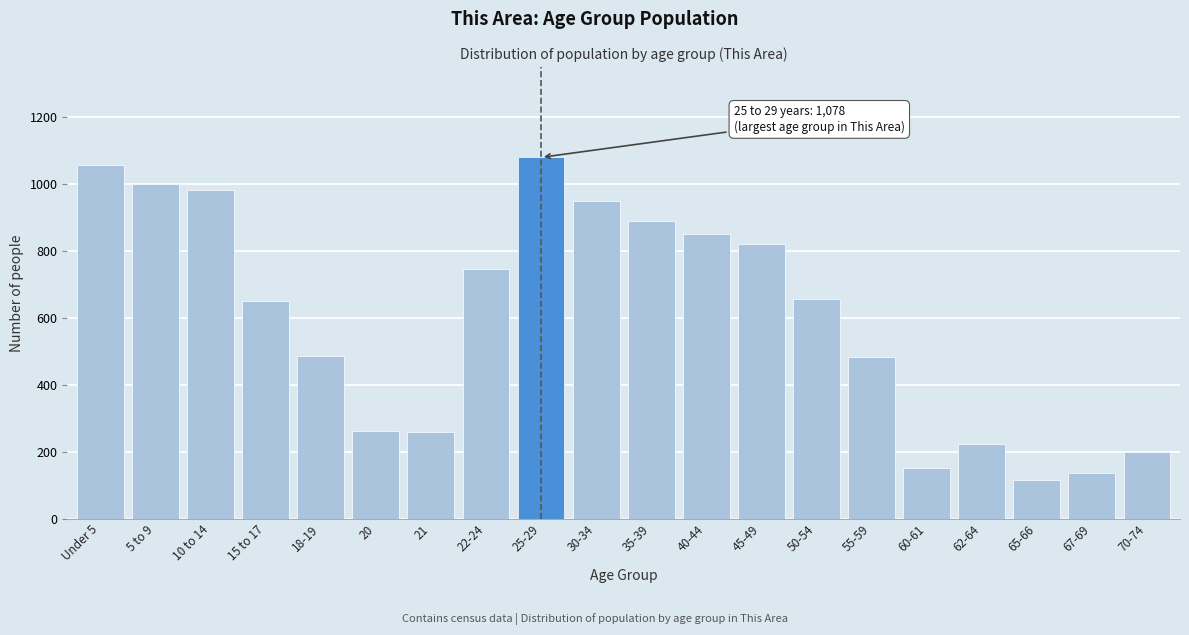

What is the maximum value shown in the chart?

1078